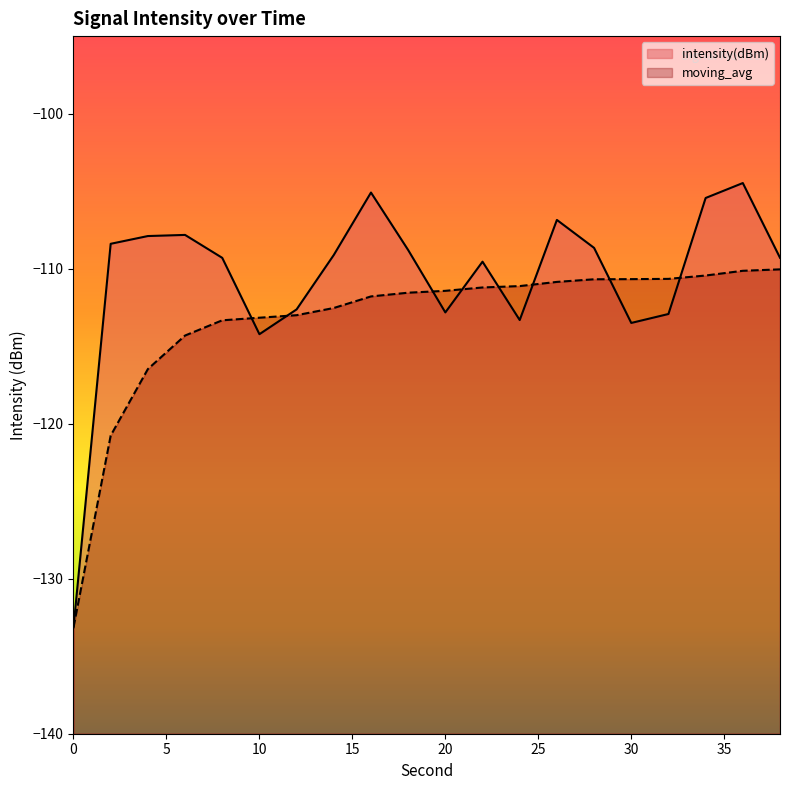

Reading right to left, list all the values displayed in this chart.

intensity(dBm): 38=-109.3	36=-104.5	34=-105.4	32=-112.9	30=-113.5	28=-108.7	26=-106.9	24=-113.3	22=-109.6	20=-112.8	18=-108.8	16=-105.1	14=-109.1	12=-112.6	10=-114.2	8=-109.3	6=-107.8	4=-107.9	2=-108.4	0=-133.1
moving_avg: 38=-110.0	36=-110.1	34=-110.4	32=-110.7	30=-110.7	28=-110.7	26=-110.9	24=-111.1	22=-111.2	20=-111.4	18=-111.6	16=-111.8	14=-112.5	12=-113.0	10=-113.2	8=-113.3	6=-114.3	4=-116.5	2=-120.8	0=-133.1